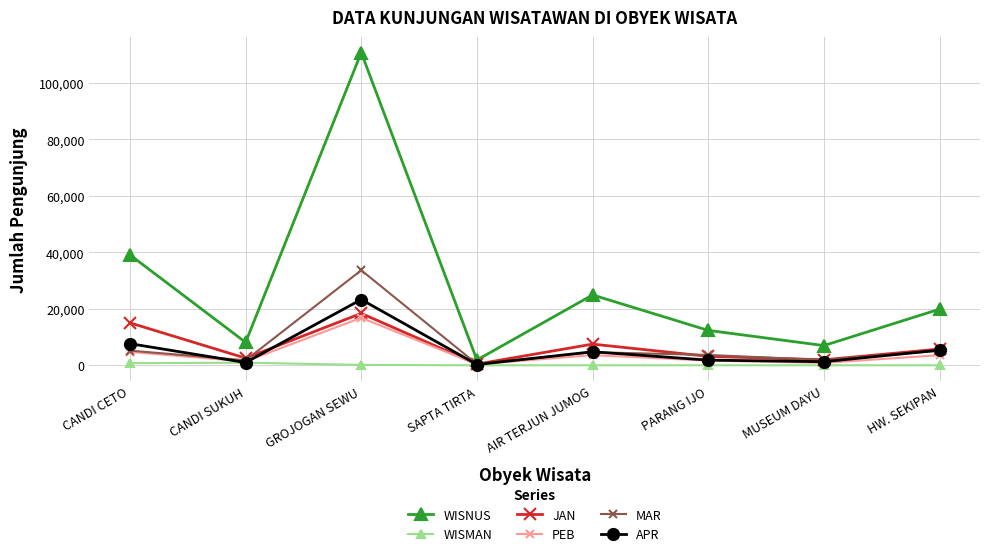

Is it true that MAR equals 4635 at AIR TERJUN JUMOG?

True